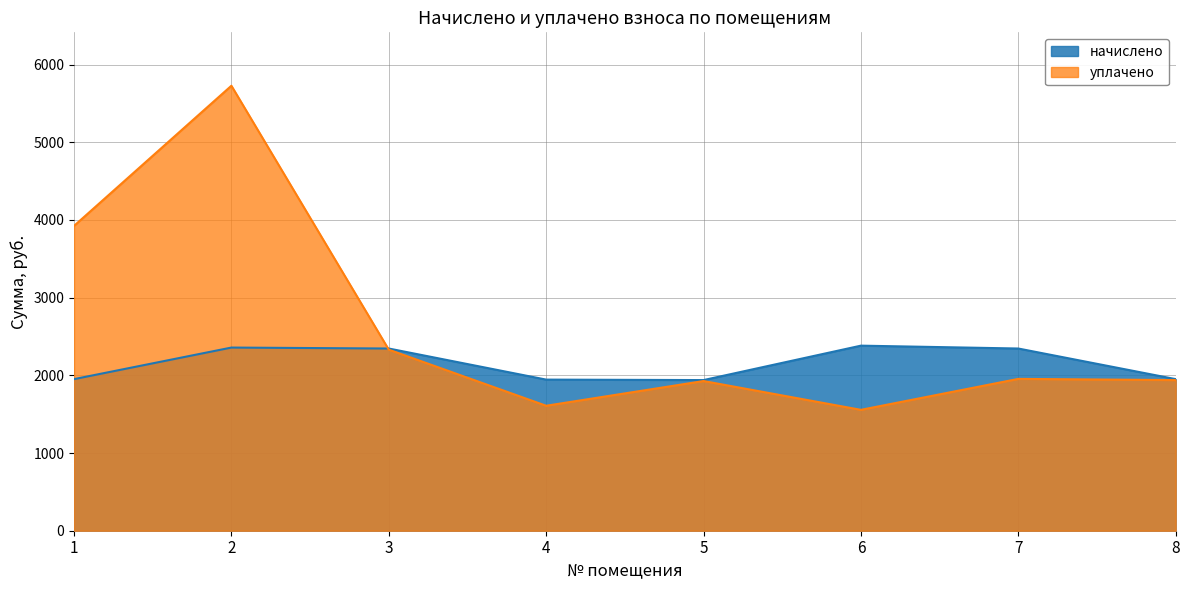

Is it true that начислено equals 1341.1 at 6?

False